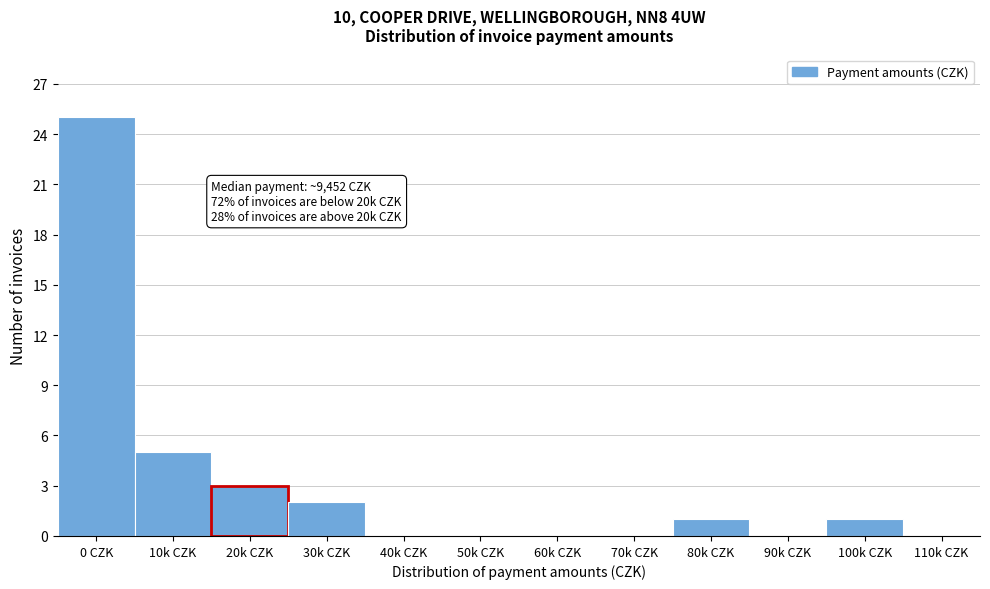

Reading left to right, list all the values displayed in this chart.

0 CZK=25	10k CZK=5	20k CZK=3	30k CZK=2	40k CZK=0	50k CZK=0	60k CZK=0	70k CZK=0	80k CZK=1	90k CZK=0	100k CZK=1	110k CZK=0